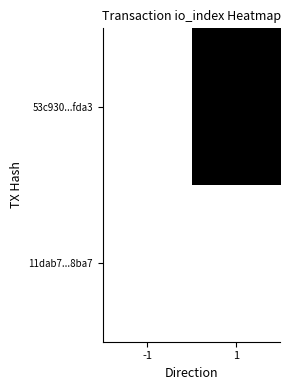

Reading left to right, extract all data points from this chart.

53c930...fda3: -1=0	1=1675
11dab7...8ba7: -1=1	1=0